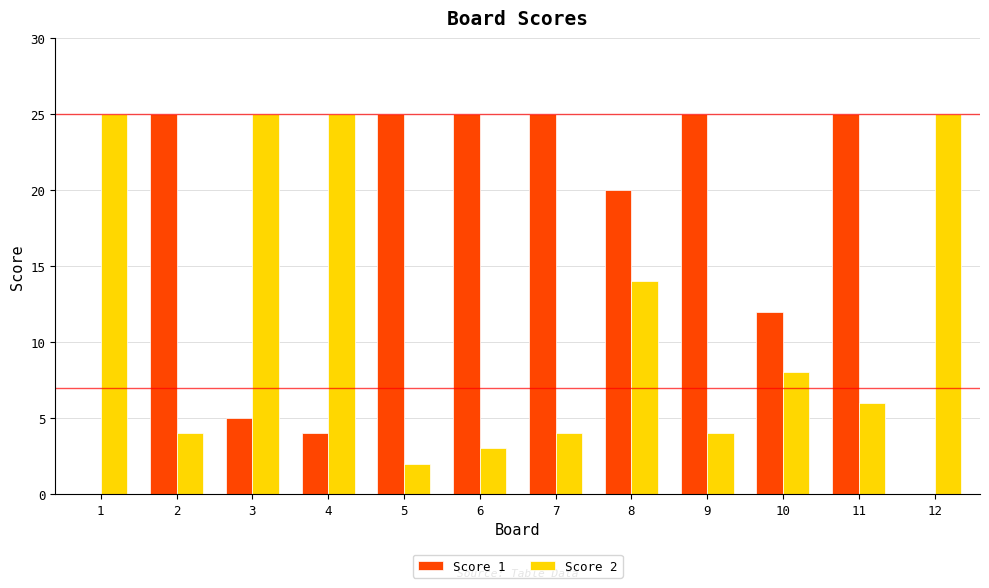

The Score 1 series shows 2 at 3. True or false?

False